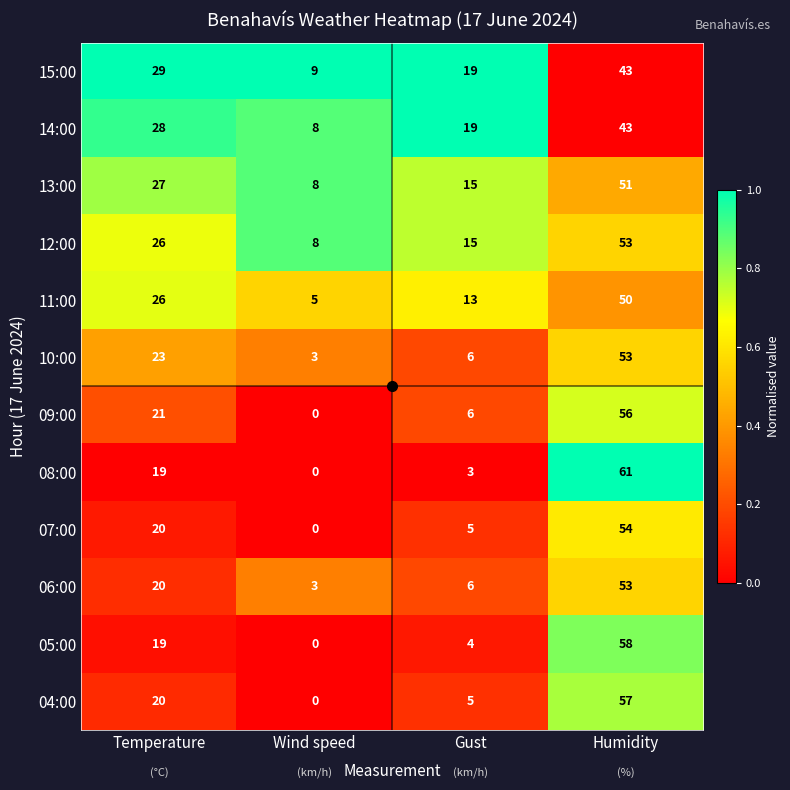

How many data points does each series have?

4